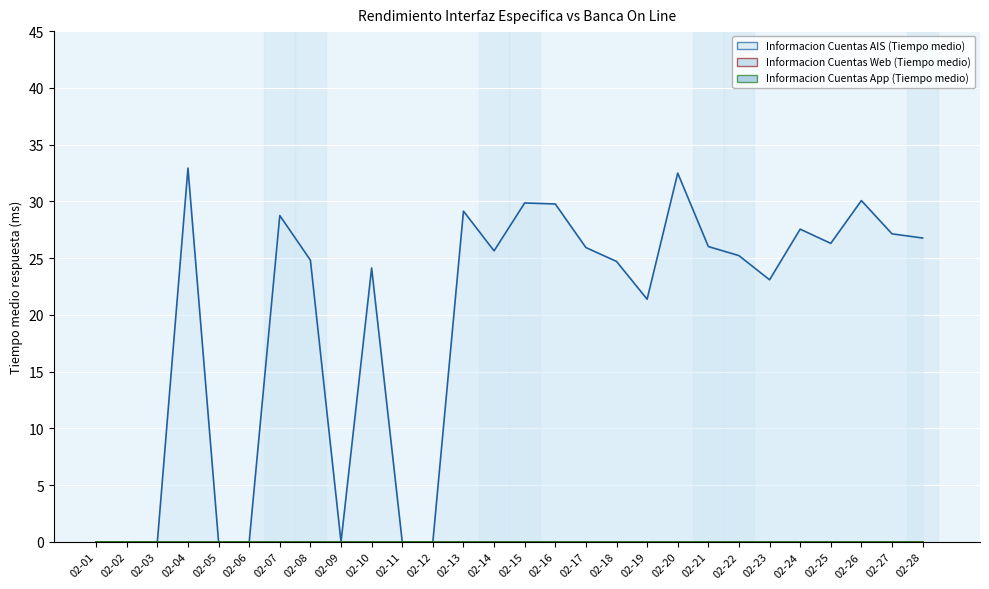

Where is Informacion Cuentas App (Tiempo medio) nearest to the value 0?

02-01